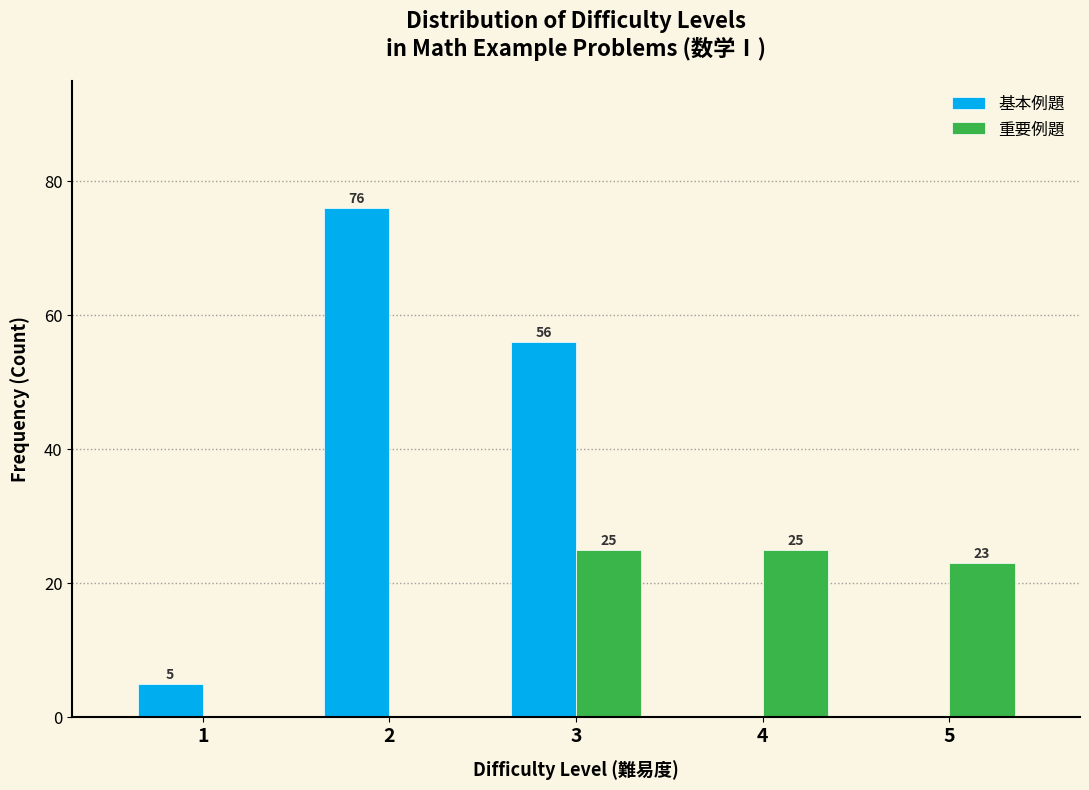

Reading right to left, transcribe all the data shown in this chart.

基本例題: 5=0	4=0	3=56	2=76	1=5
重要例題: 5=23	4=25	3=25	2=0	1=0